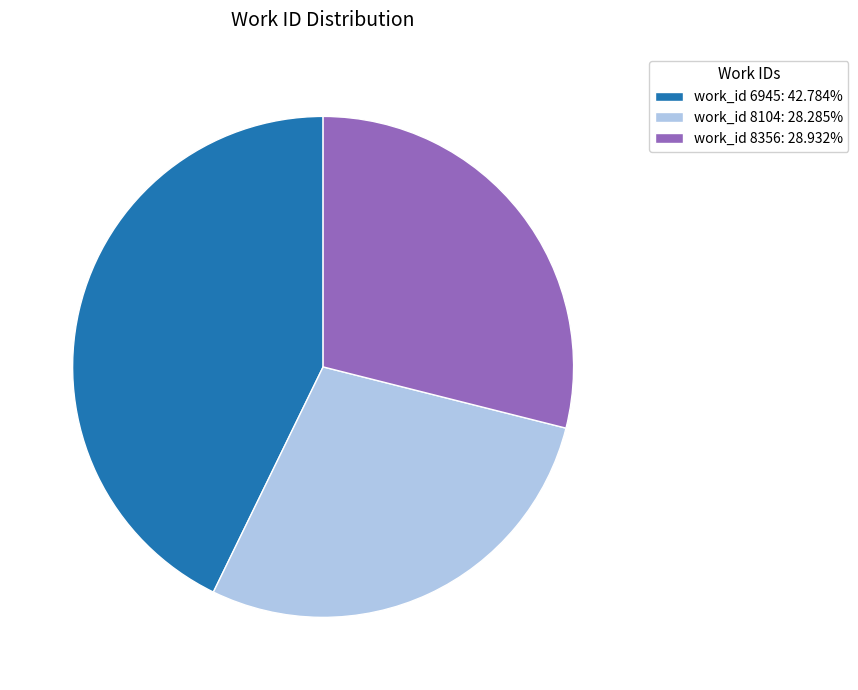

Do work_id 8356: 28.932% and work_id 8104: 28.285% together represent more than half of the pie?

Yes